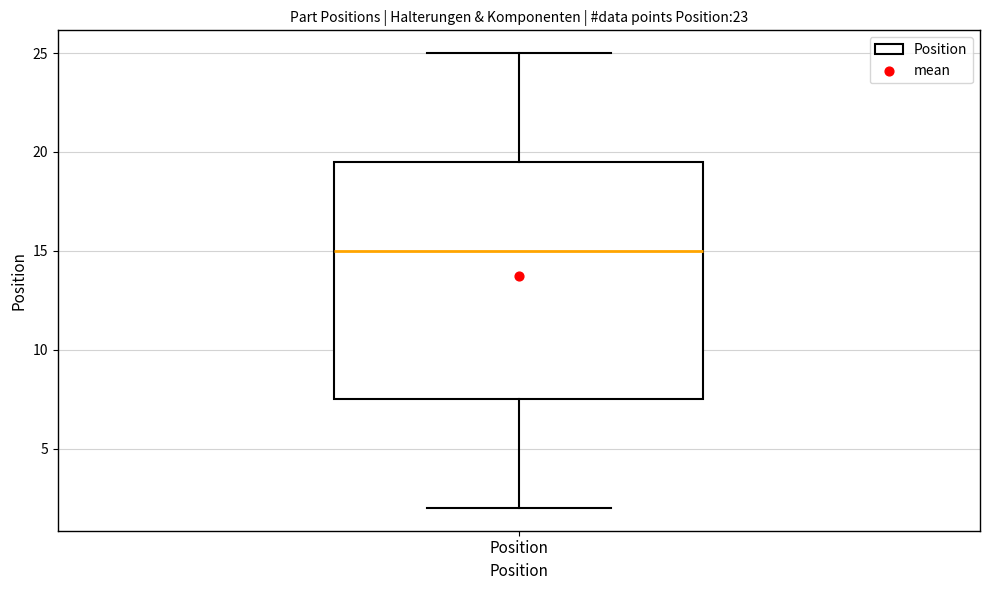

Where does the lower whisker of the box for Position end on the y-axis? The values are not printed on the chart, so give them approximately, as read against the axis.

2.0